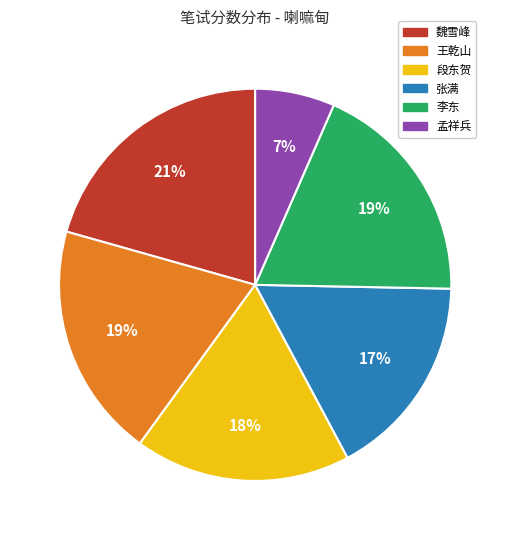

Combined, do 魏雪峰 and 段东贺 account for over 50%?

No